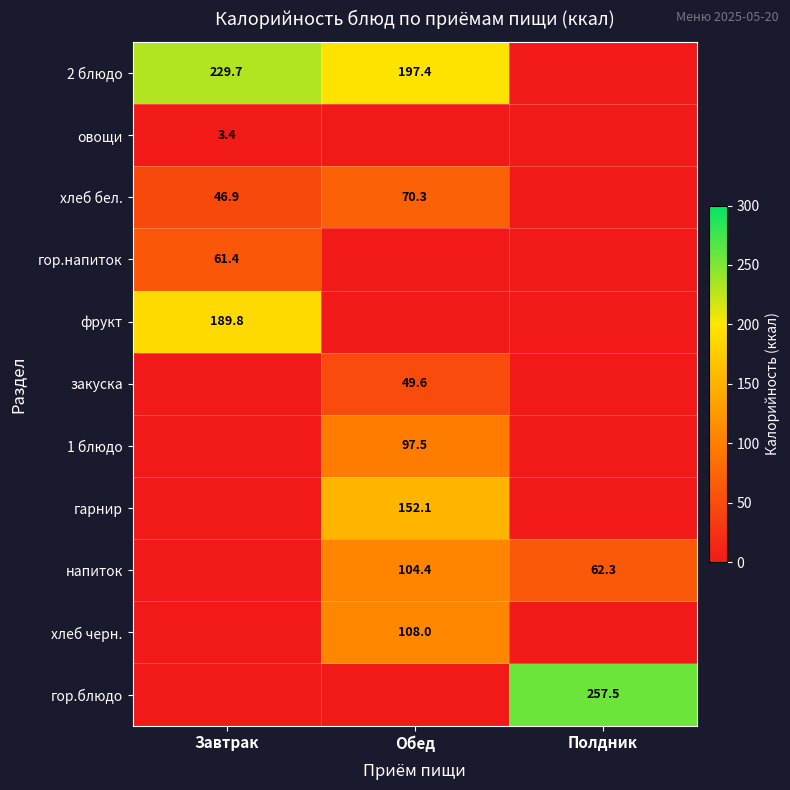

The value of напиток at Полдник is 110.8. True or false?

False